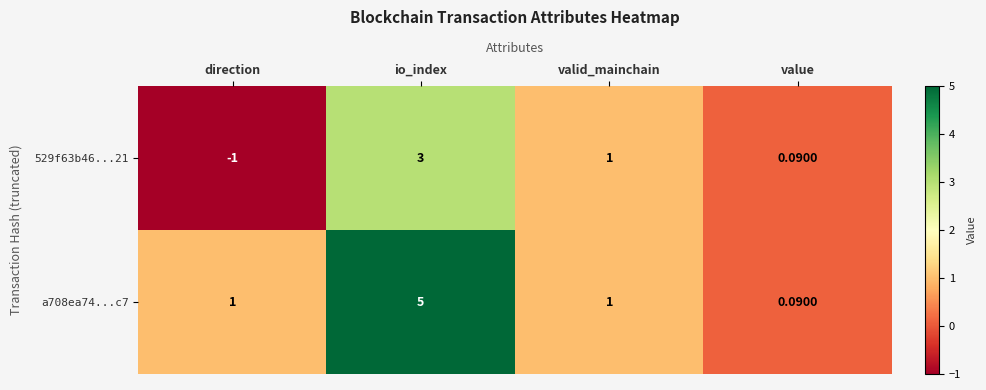

Where does the 529f63b46...21 series first go above 1?

io_index